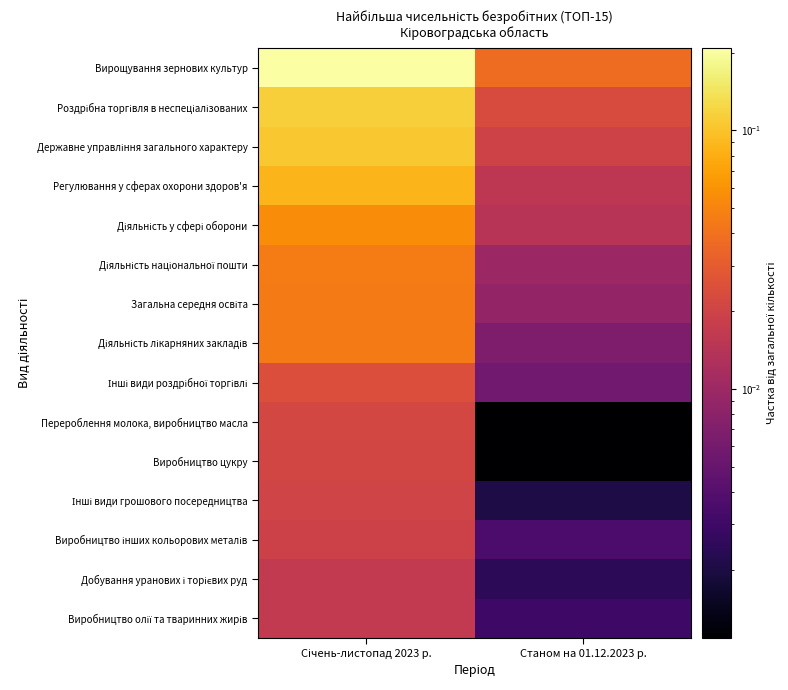

Between Січень-листопад 2023 р. and Станом на 01.12.2023 р., which series saw the biggest shift?

Вирощування зернових культур